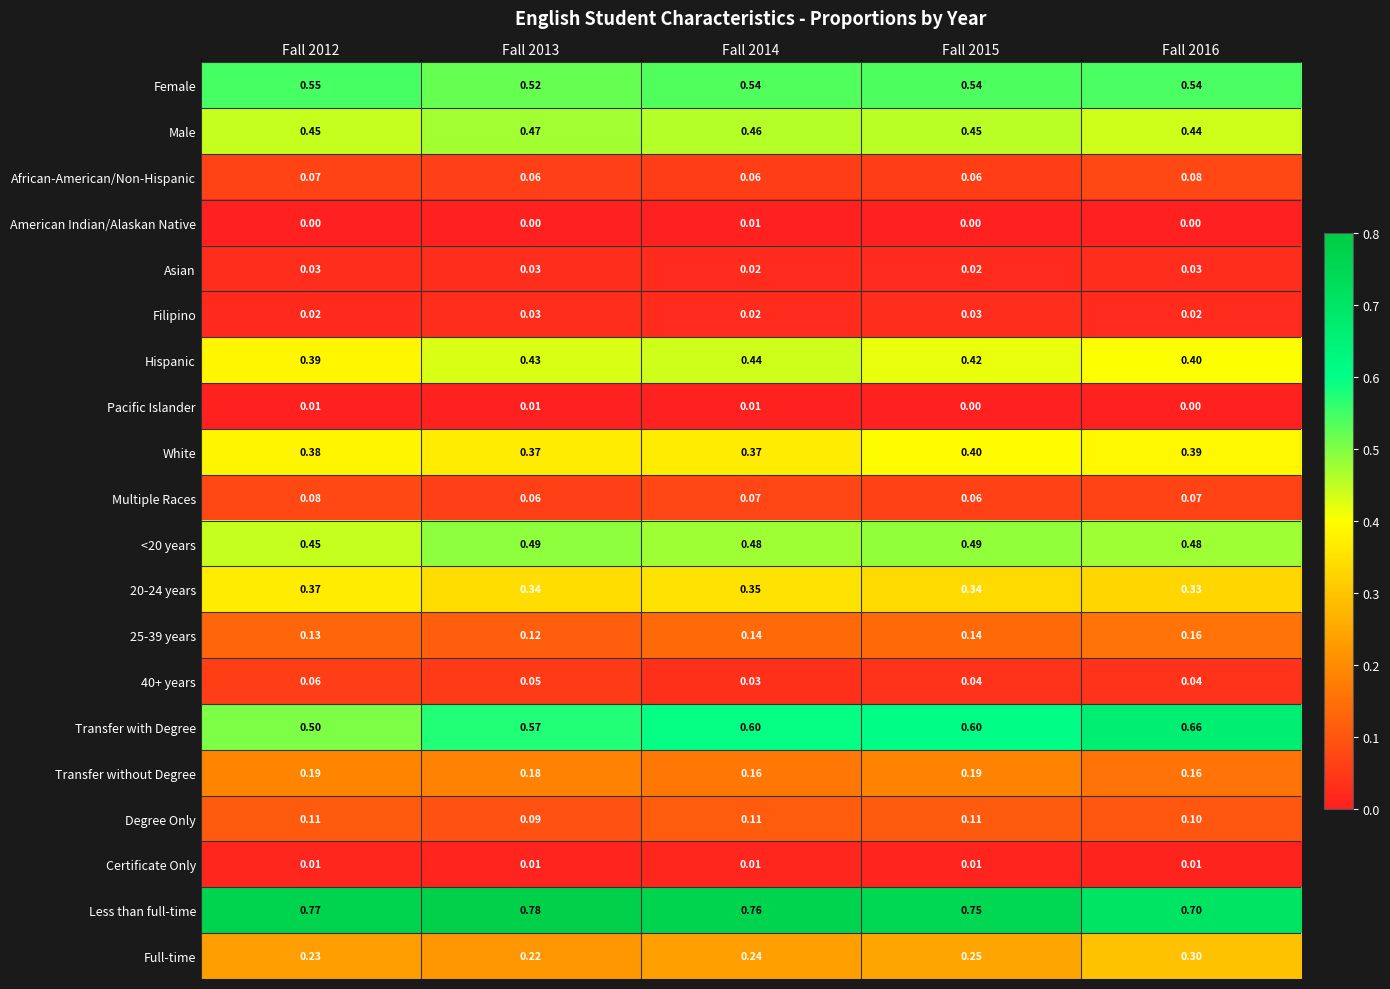

Is the value of Certificate Only at Fall 2016 greater than the value of Female at Fall 2015?

No